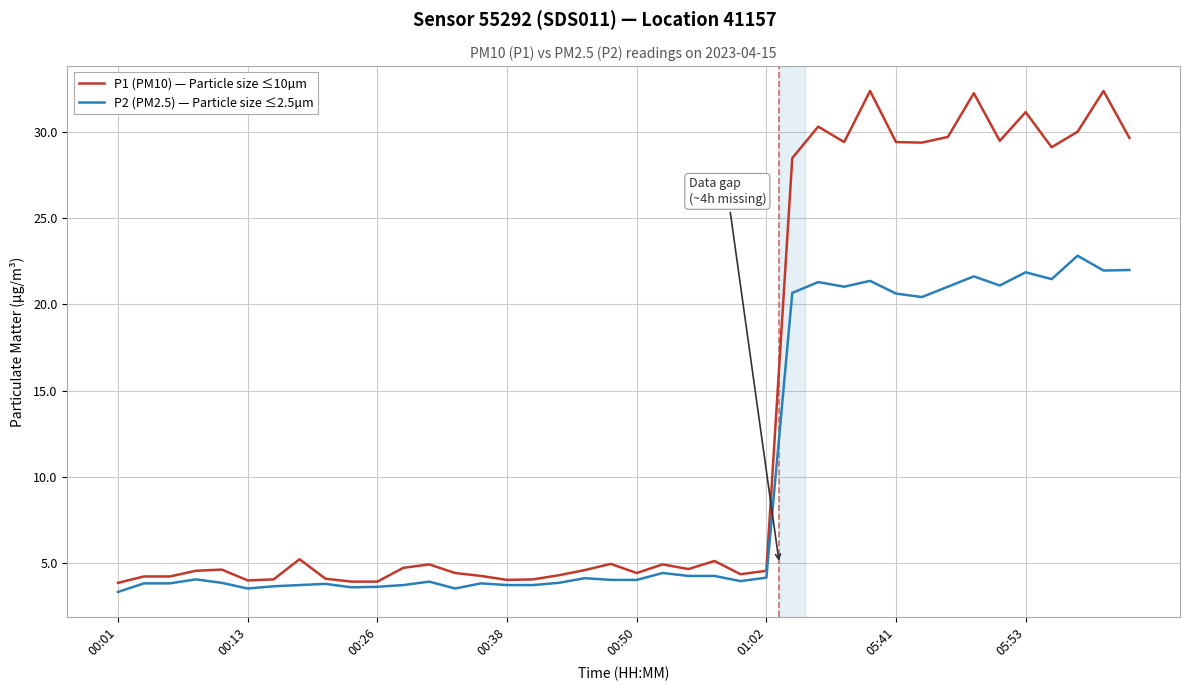

Rank the series by their average value, from lowest to highest.

P2 (PM2.5) — Particle size ≤2.5µm, P1 (PM10) — Particle size ≤10µm